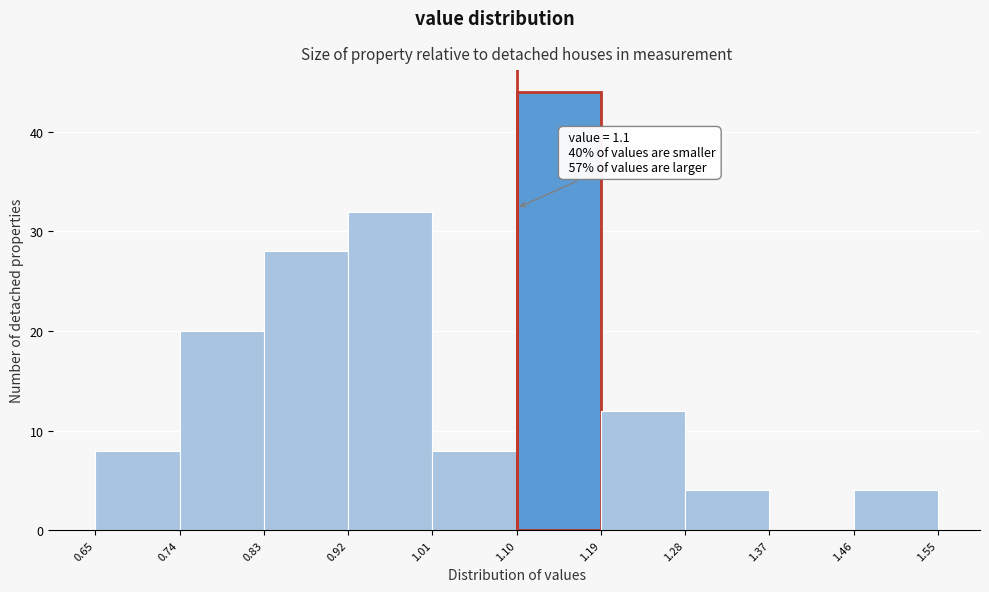

Over which range of the x-axis is the bar tallest?

1.10 to 1.19